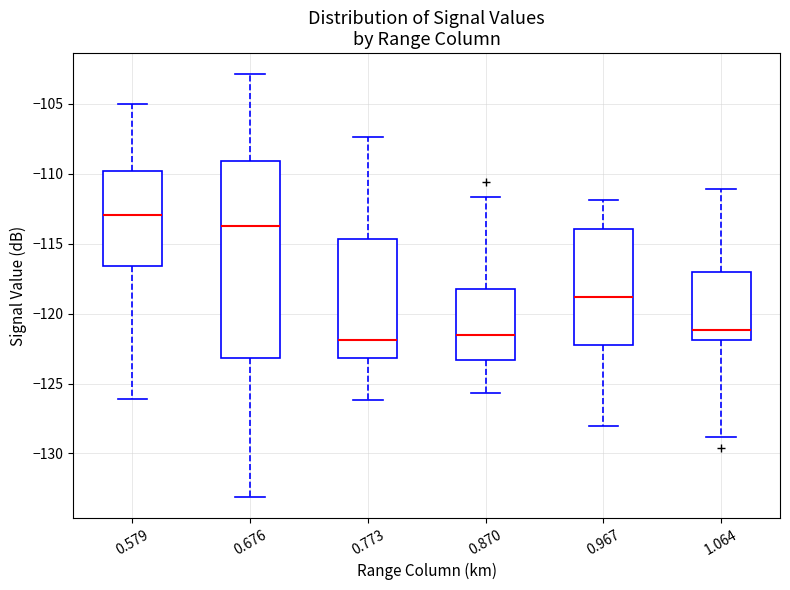

Reading left to right, transcribe this box plot: for each box, give where its median line is, the range the box spans, and where its two whiskers end, as read against the y-axis. The values are not printed on the chart, so give them approximately, as read against the axis.

0.579: median -113.0, box -116.5 to -110.0, whiskers -126.0 to -105.0
0.676: median -113.5, box -123.0 to -109.0, whiskers -133.0 to -103.0
0.773: median -122.0, box -123.0 to -114.5, whiskers -126.0 to -107.5
0.870: median -121.5, box -123.5 to -118.5, whiskers -125.5 to -111.5
0.967: median -119.0, box -122.0 to -114.0, whiskers -128.0 to -112.0
1.064: median -121.0, box -122.0 to -117.0, whiskers -129.0 to -111.0